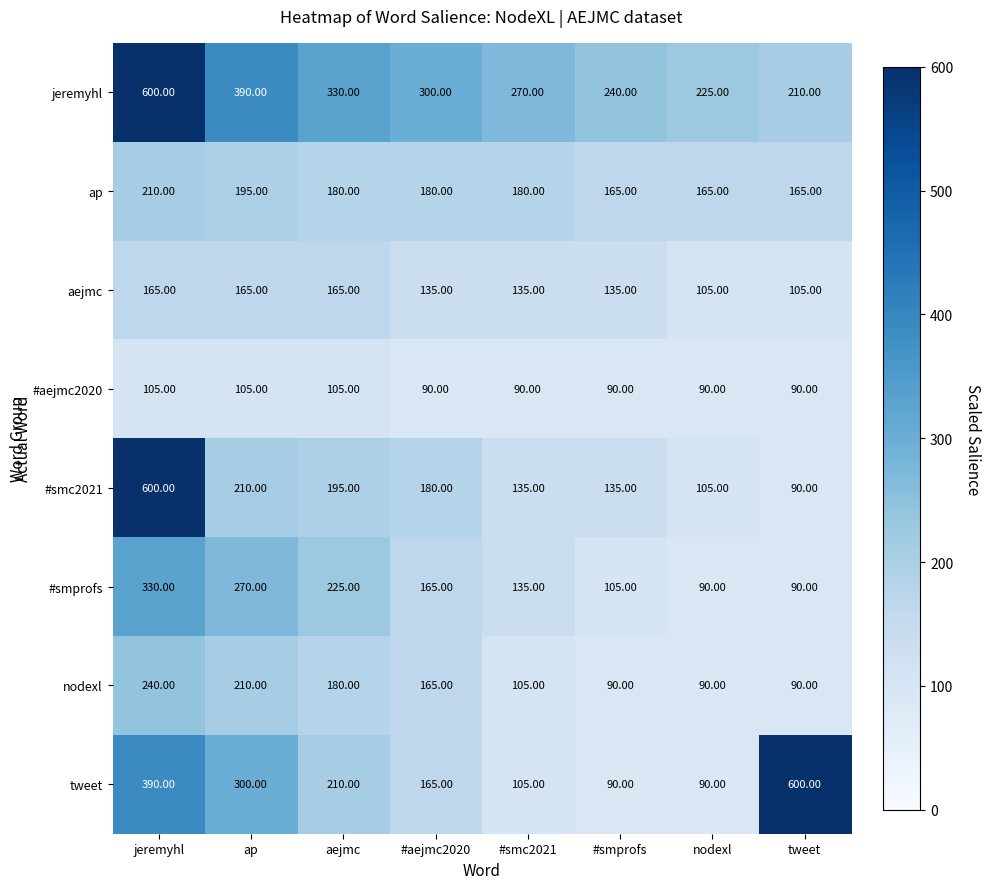

What is the difference between the highest and lowest values at nodexl?

135